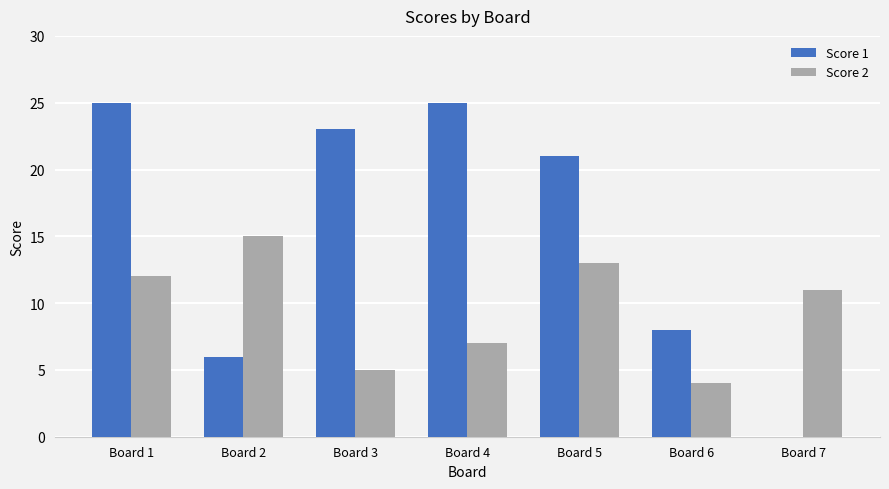

The value of Score 2 at Board 7 is 18. True or false?

False